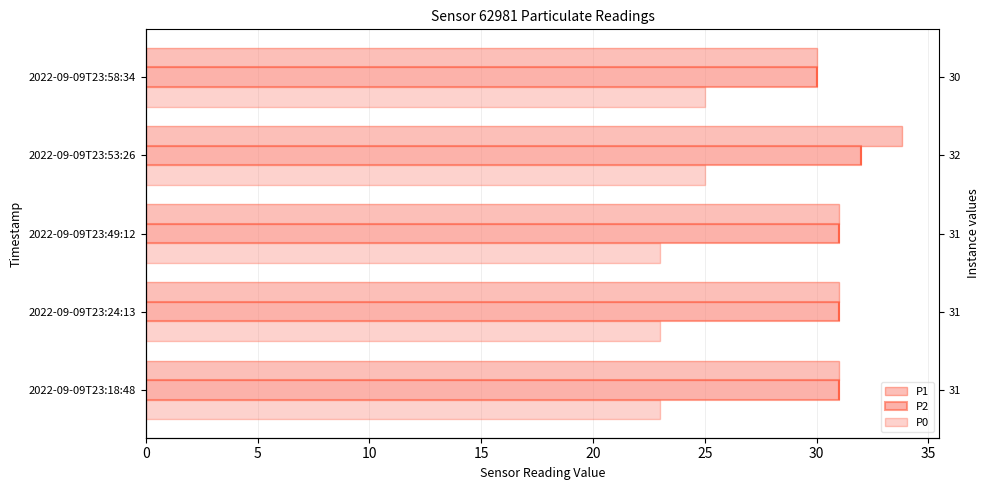

Count the number of categories in the chart.

5